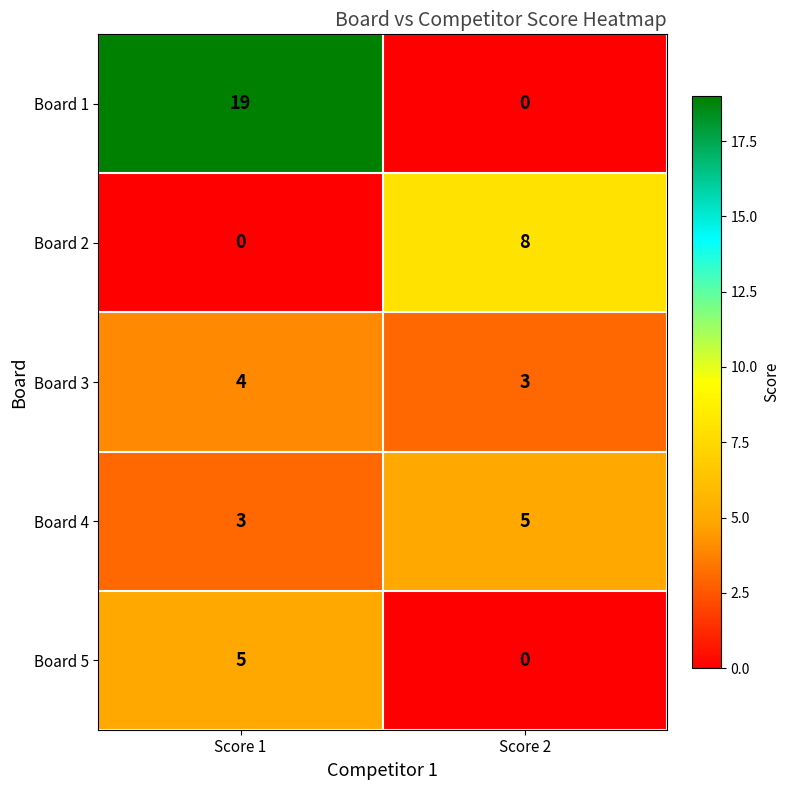

Which category has the highest value across all series?

Score 1